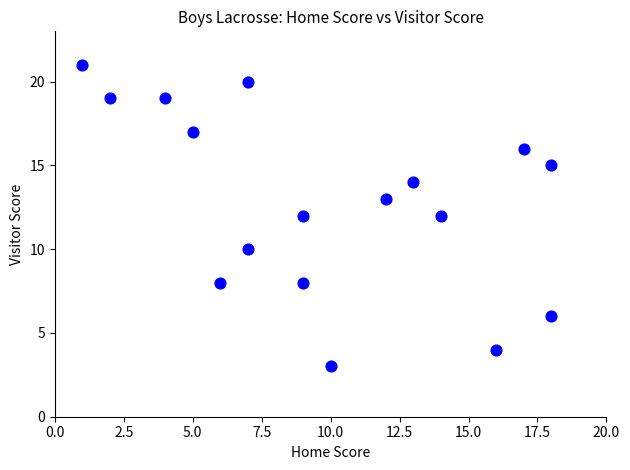

What is the range of Y values (max minus min)?

18